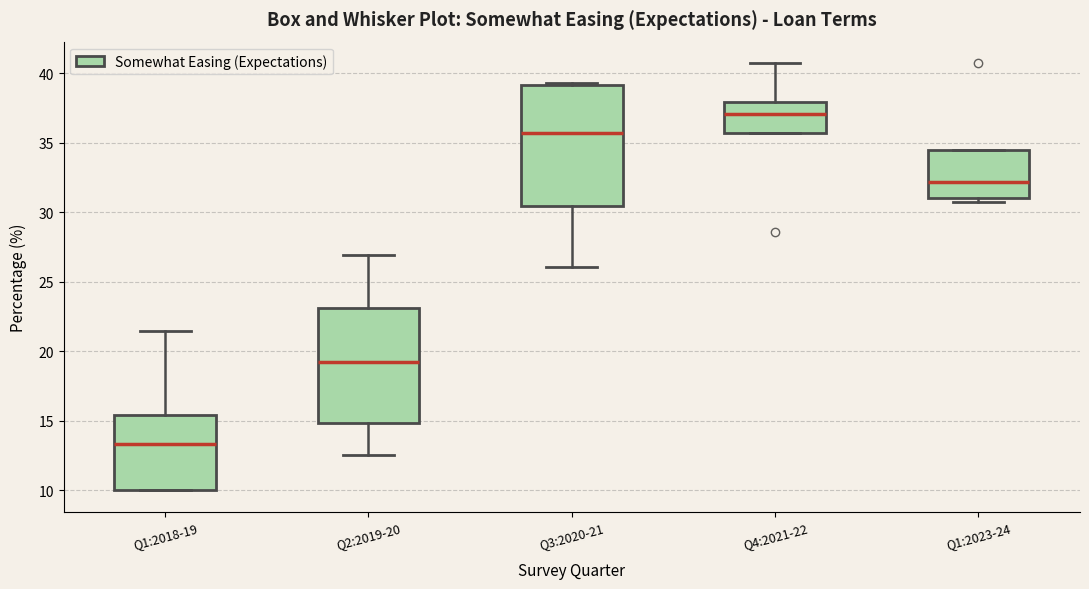

Reading left to right, transcribe this box plot: for each box, give where its median line is, the range the box spans, and where its two whiskers end, as read against the y-axis. The values are not printed on the chart, so give them approximately, as read against the axis.

Q1:2018-19: median 13.5, box 10.0 to 15.5, whiskers 10.0 to 21.5
Q2:2019-20: median 19.0, box 15.0 to 23.0, whiskers 12.5 to 27.0
Q3:2020-21: median 35.5, box 30.5 to 39.0, whiskers 26.0 to 39.5
Q4:2021-22: median 37.0, box 35.5 to 38.0, whiskers 35.5 to 40.5
Q1:2023-24: median 32.0, box 31.0 to 34.5, whiskers 31.0 (just below the box's lower edge) to 34.5